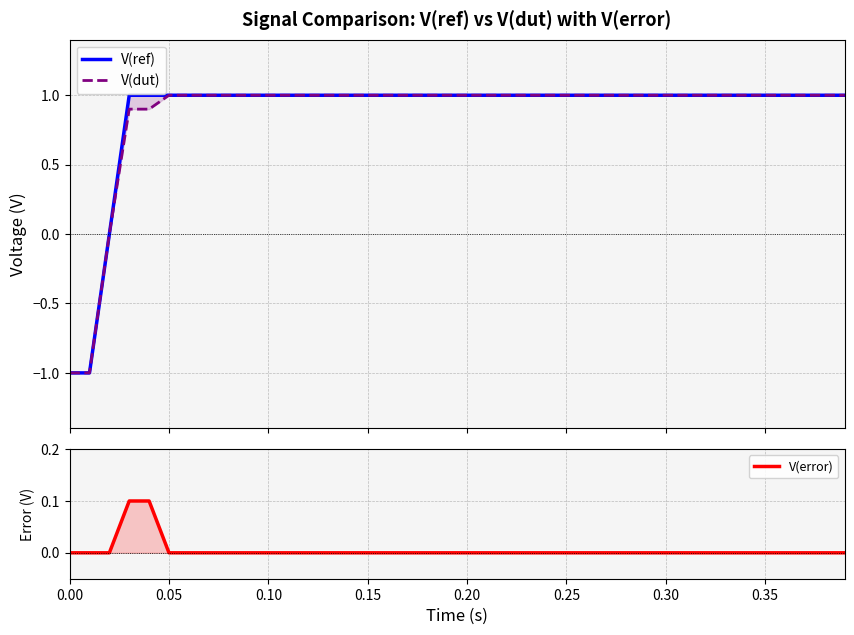

How many data points does each series have?

40